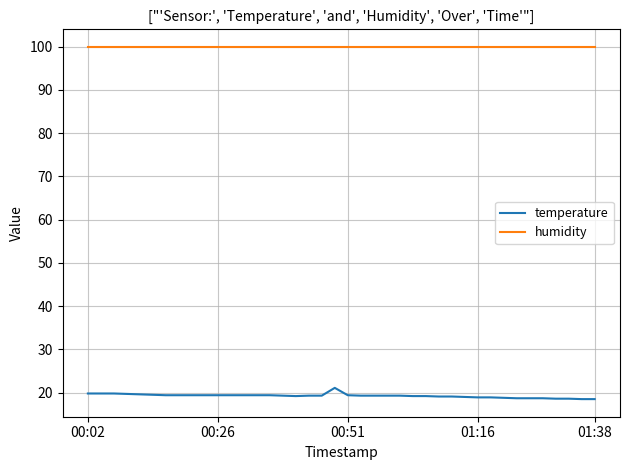

What is the minimum value for temperature?

18.5